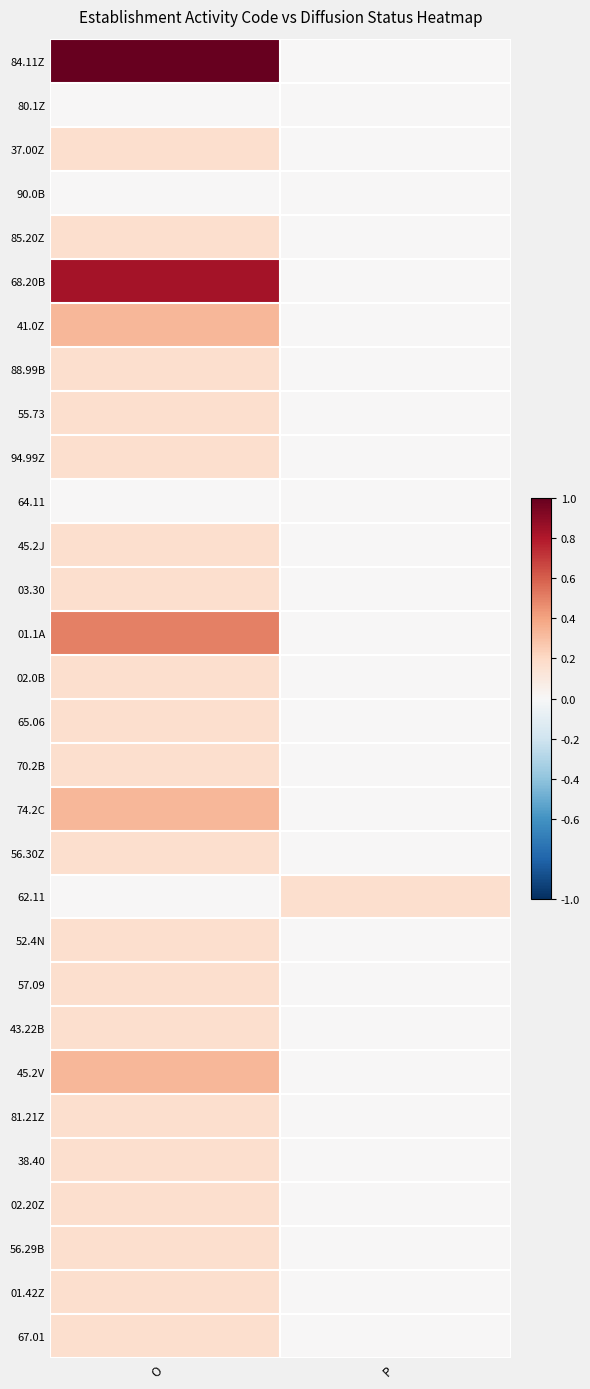

Reading right to left, transcribe all the data shown in this chart.

84.11Z: P=0.0	O=1.0
80.1Z: P=0.0	O=0.0
37.00Z: P=0.0	O=0.2
90.0B: P=0.0	O=0.0
85.20Z: P=0.0	O=0.2
68.20B: P=0.0	O=0.8
41.0Z: P=0.0	O=0.3
88.99B: P=0.0	O=0.2
55.73: P=0.0	O=0.2
94.99Z: P=0.0	O=0.2
64.11: P=0.0	O=0.0
45.2J: P=0.0	O=0.2
03.30: P=0.0	O=0.2
01.1A: P=0.0	O=0.5
02.0B: P=0.0	O=0.2
65.06: P=0.0	O=0.2
70.2B: P=0.0	O=0.2
74.2C: P=0.0	O=0.3
56.30Z: P=0.0	O=0.2
62.11: P=0.2	O=0.0
52.4N: P=0.0	O=0.2
57.09: P=0.0	O=0.2
43.22B: P=0.0	O=0.2
45.2V: P=0.0	O=0.3
81.21Z: P=0.0	O=0.2
38.40: P=0.0	O=0.2
02.20Z: P=0.0	O=0.2
56.29B: P=0.0	O=0.2
01.42Z: P=0.0	O=0.2
67.01: P=0.0	O=0.2